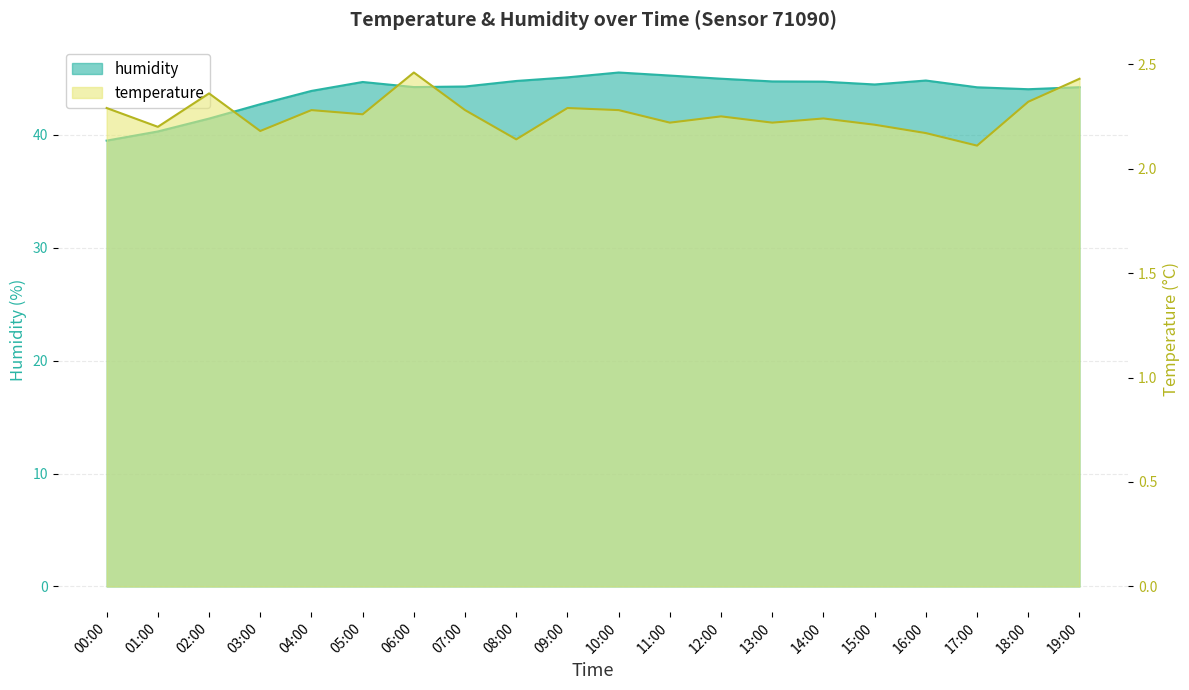

Where is humidity nearest to the value 42?

02:00